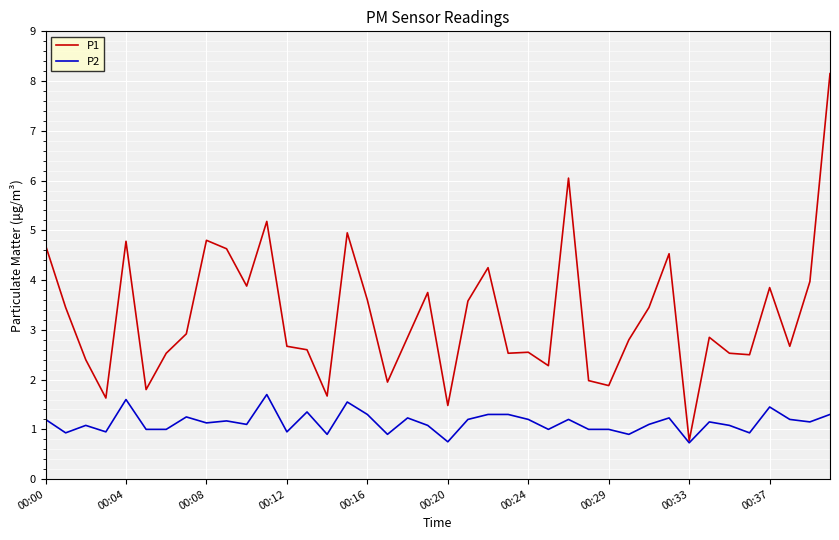

Does the chart display data point markers on the line(s)?

No